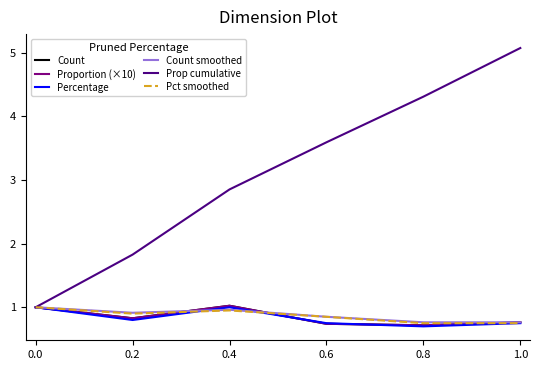

After their last crossing, which series has the higher values: Proportion (×10) or Count?

Proportion (×10)